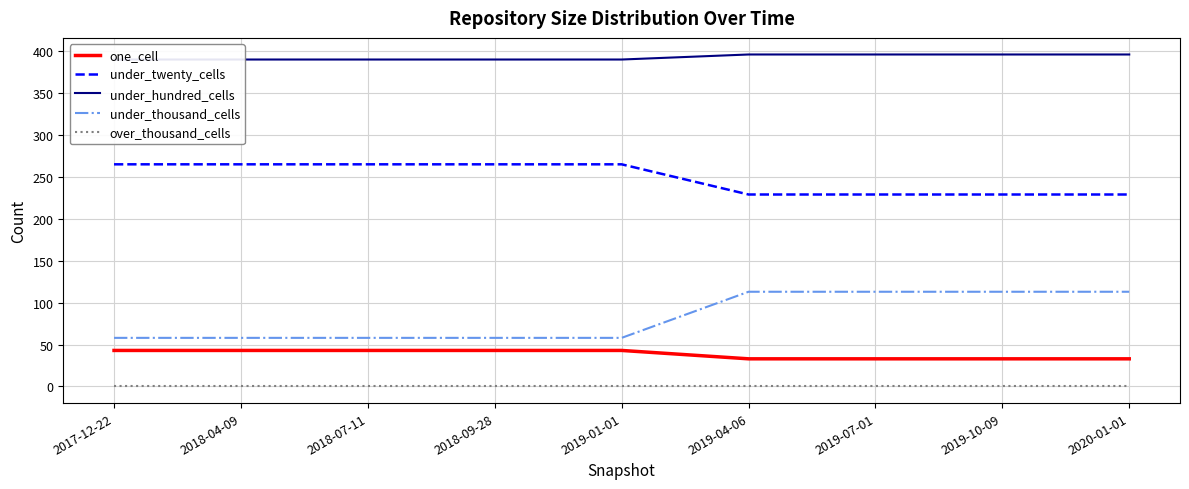

The under_hundred_cells series shows 390 at 2018-04-09. True or false?

True